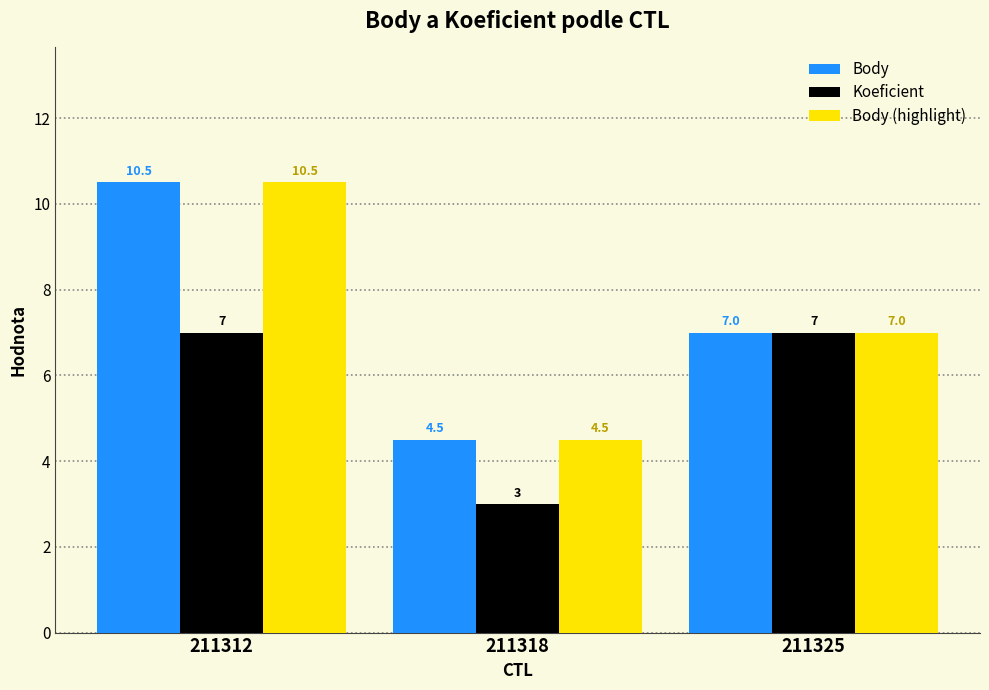

What are all the series names shown in the legend?

Body, Koeficient, Body (highlight)